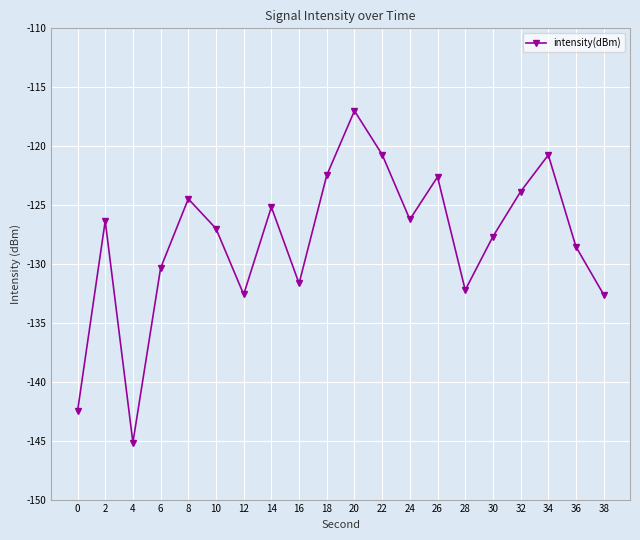

What is the change in value from 2 to 36?

-2.2